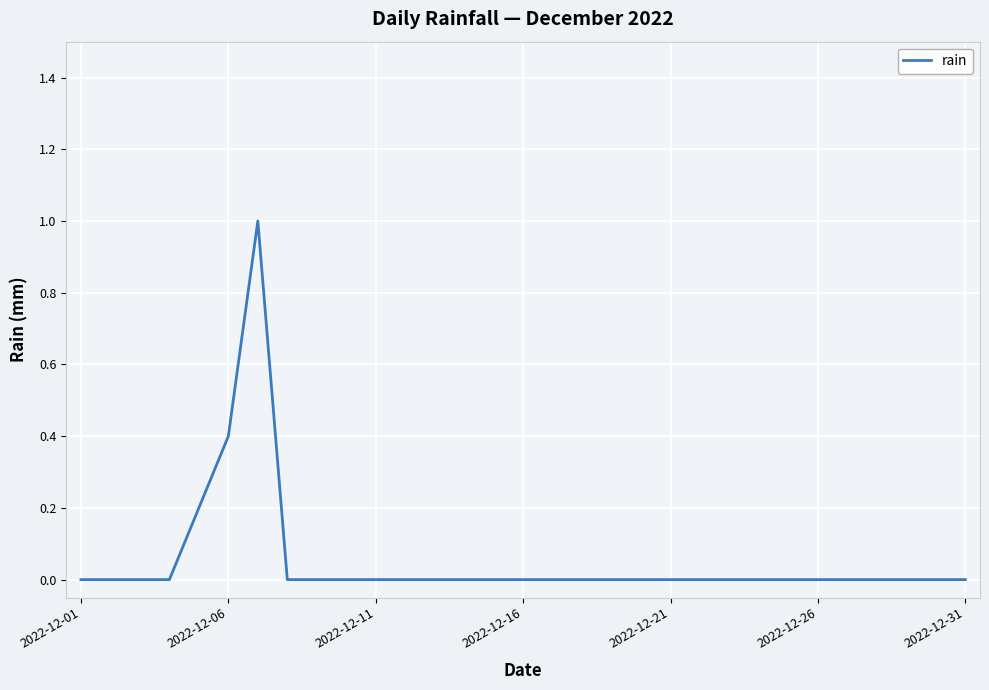

Does the chart display data point markers on the line(s)?

No